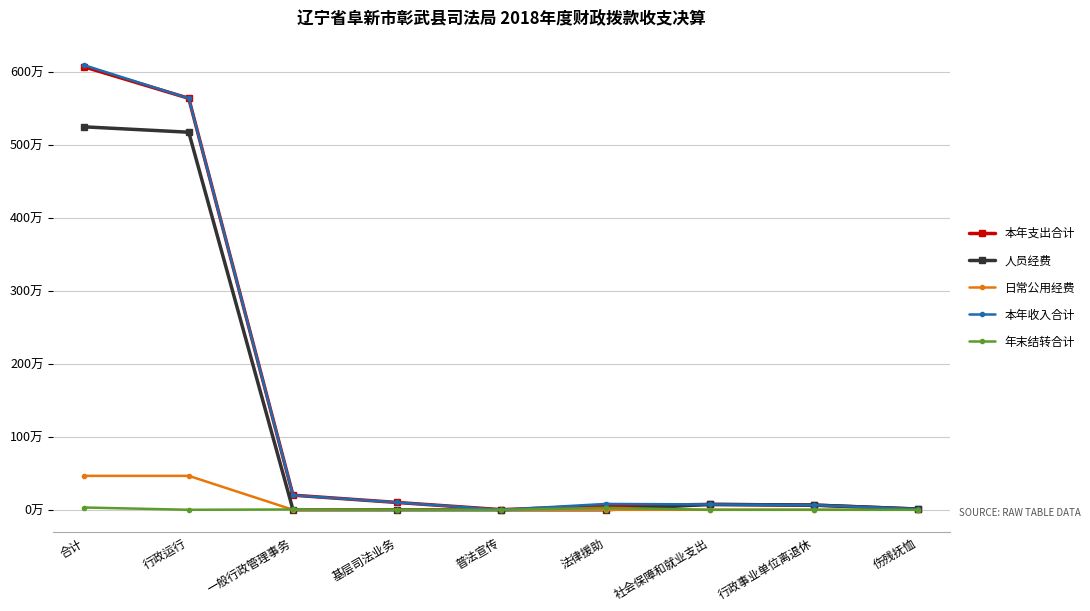

What is the average value of the 人员经费 series?

1173473.1